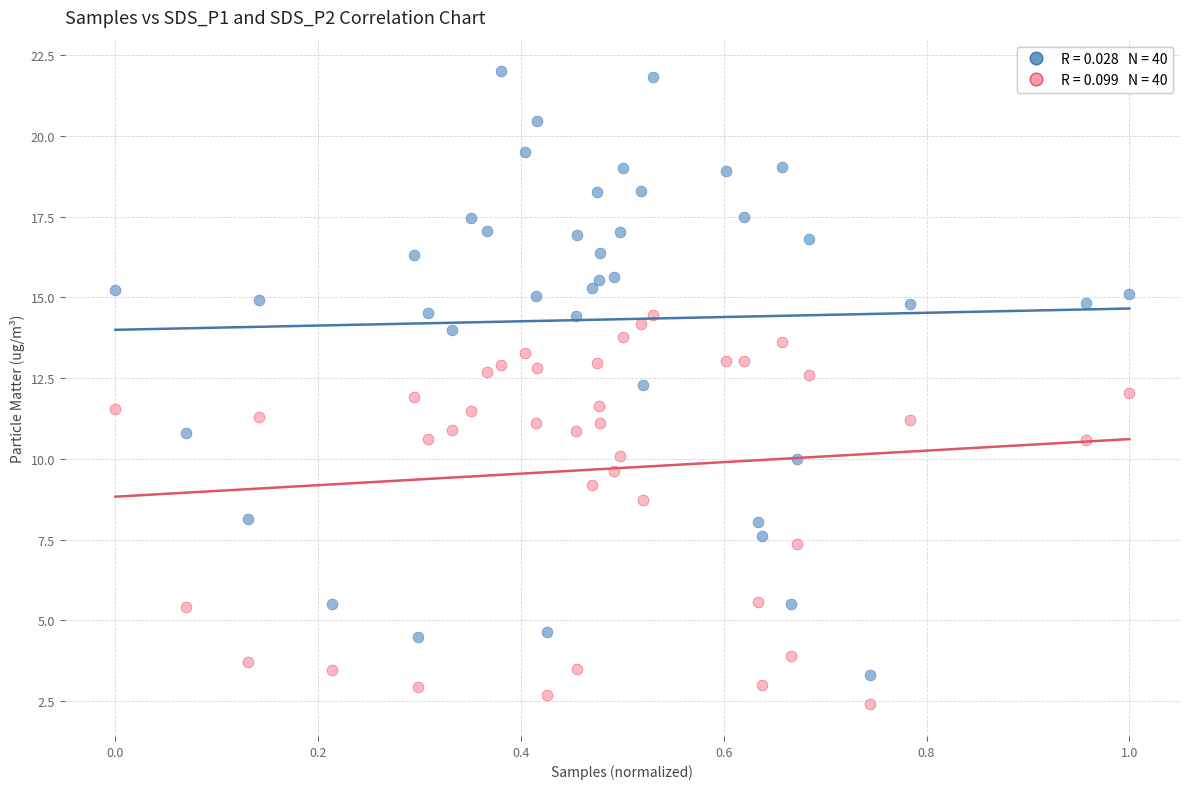

Across all data points, what is the range of Y values (max minus min)?

19.6